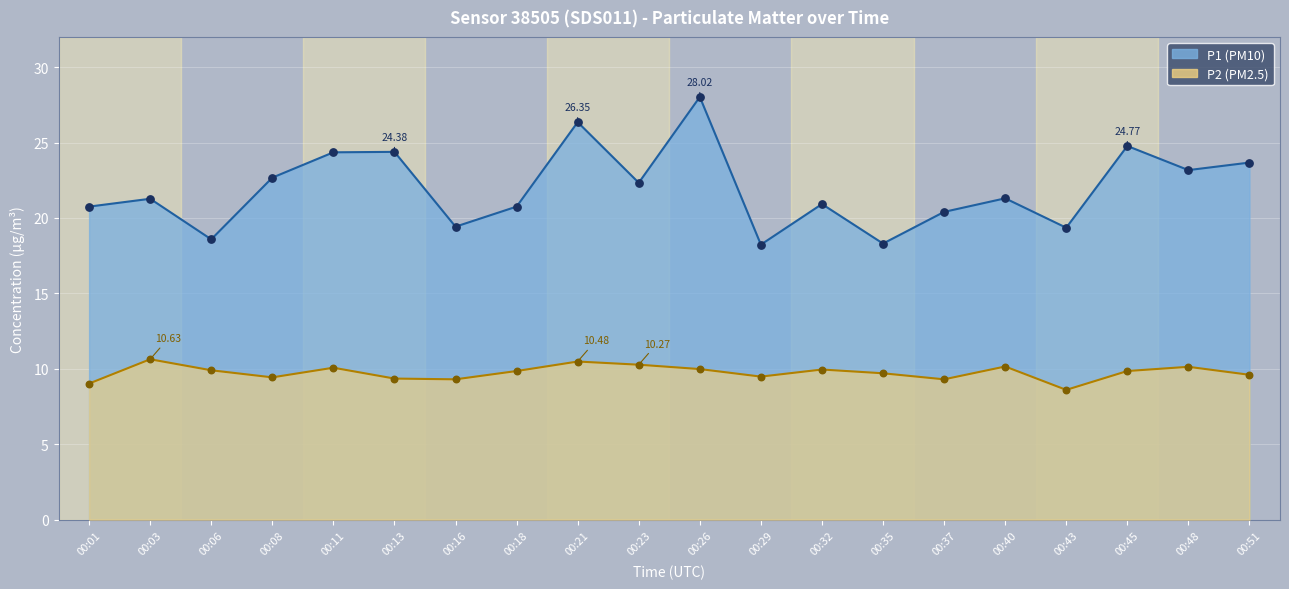

What are all the series names shown in the legend?

P1, P2